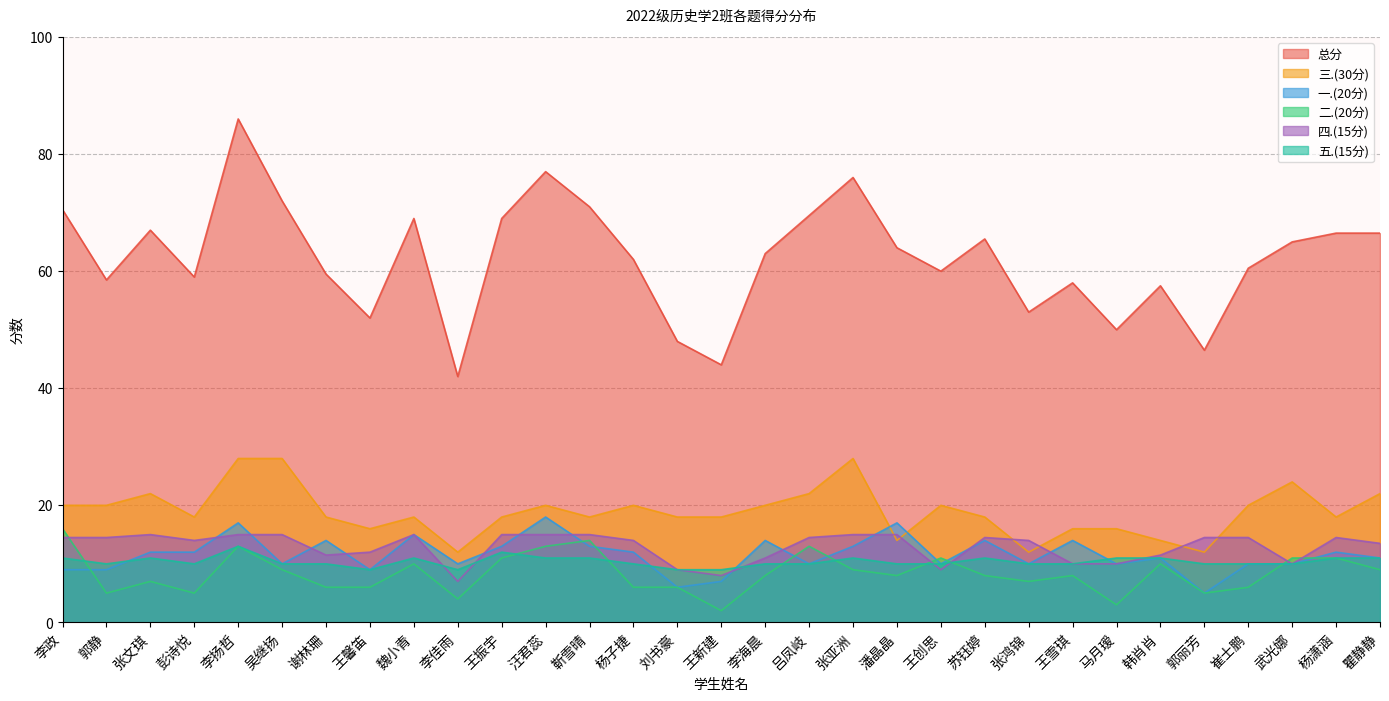

The 二.(20分) series shows 9.3 at 王馨笛. True or false?

False